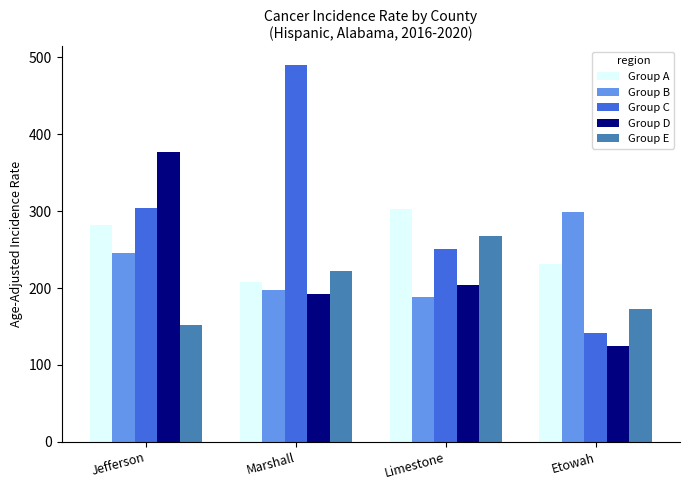

Reading right to left, list all the values displayed in this chart.

Group A: 230.7	302.1	207.8	282.3
Group B: 298.8	188.0	197.9	246.0
Group C: 141.8	250.3	489.6	303.4
Group D: 124.3	203.8	192.2	376.4
Group E: 172.1	268.0	221.5	152.5